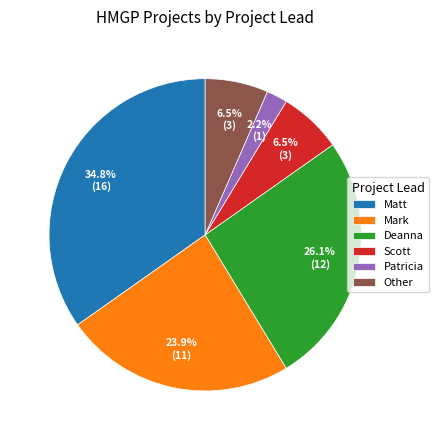

What is the largest slice in the pie chart?

Matt